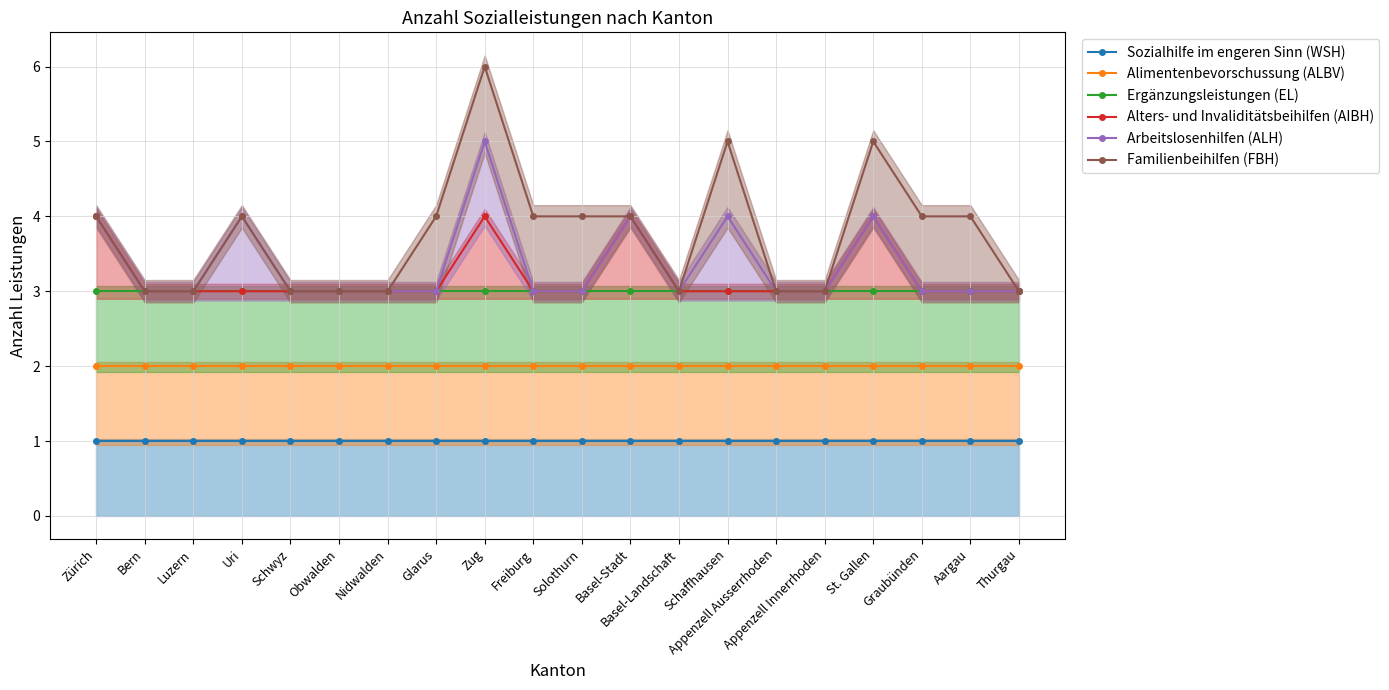

Which category has the highest value in the Ergänzungsleistungen (EL) series?

Zürich